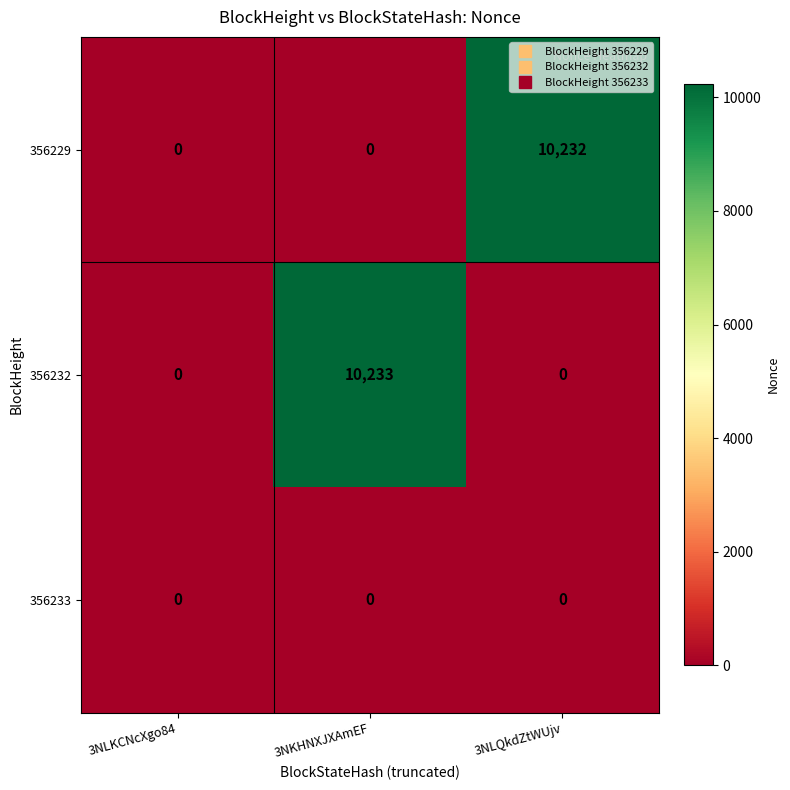

What is the difference between the maximum and minimum values in the 356232 series?

10233